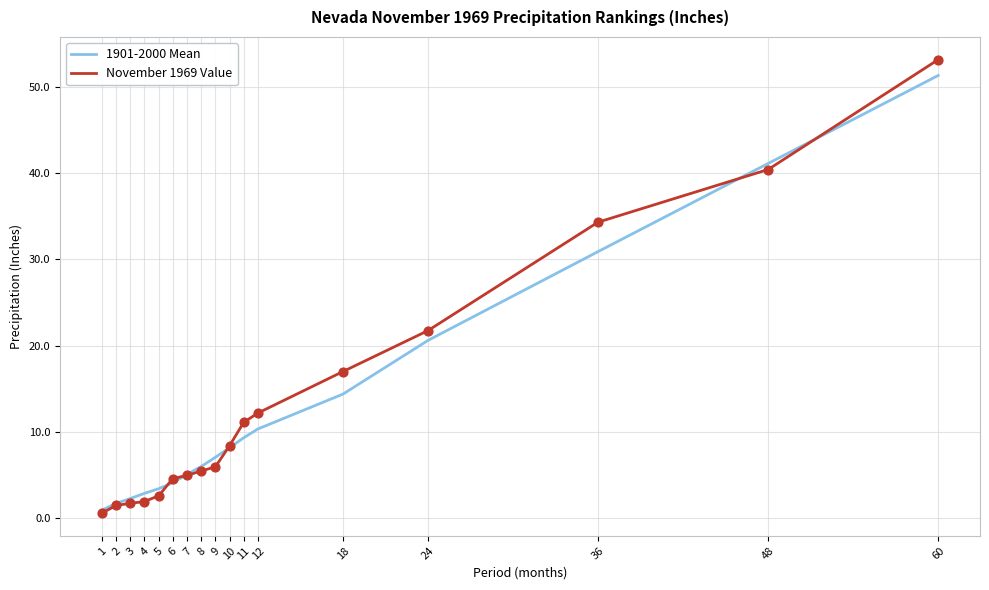

What are all the series names shown in the legend?

1901-2000 Mean, November 1969 Value